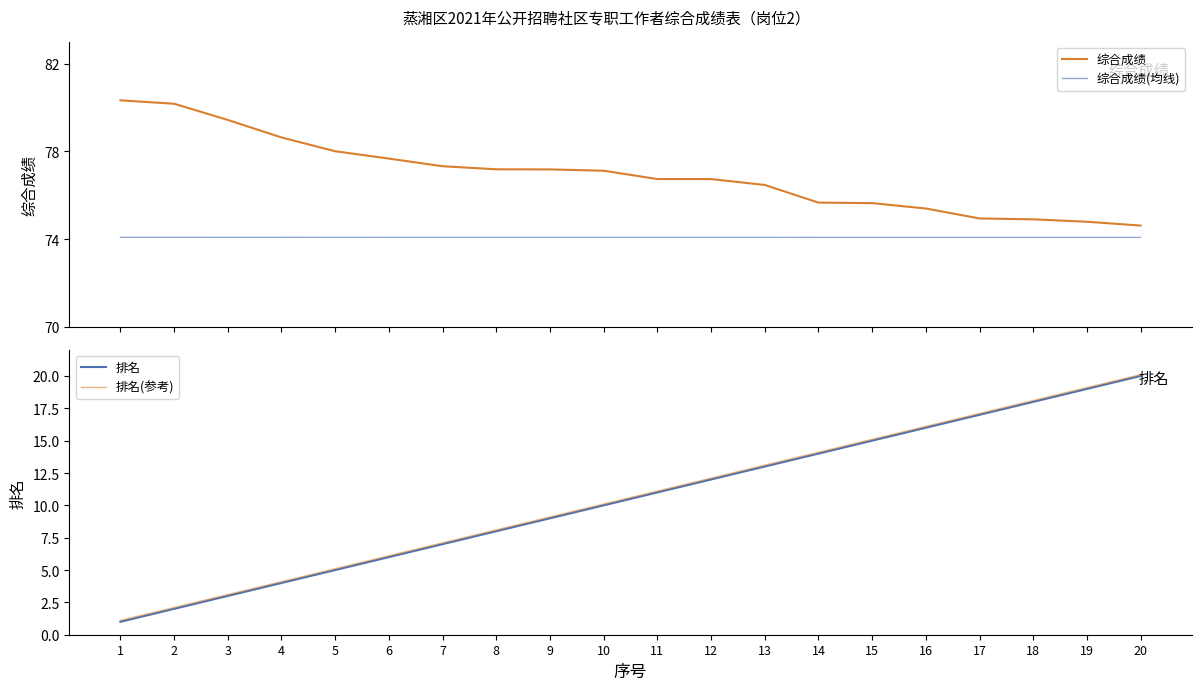

True or false: 综合成绩(均线) has a value of 74.1 at 2.

True